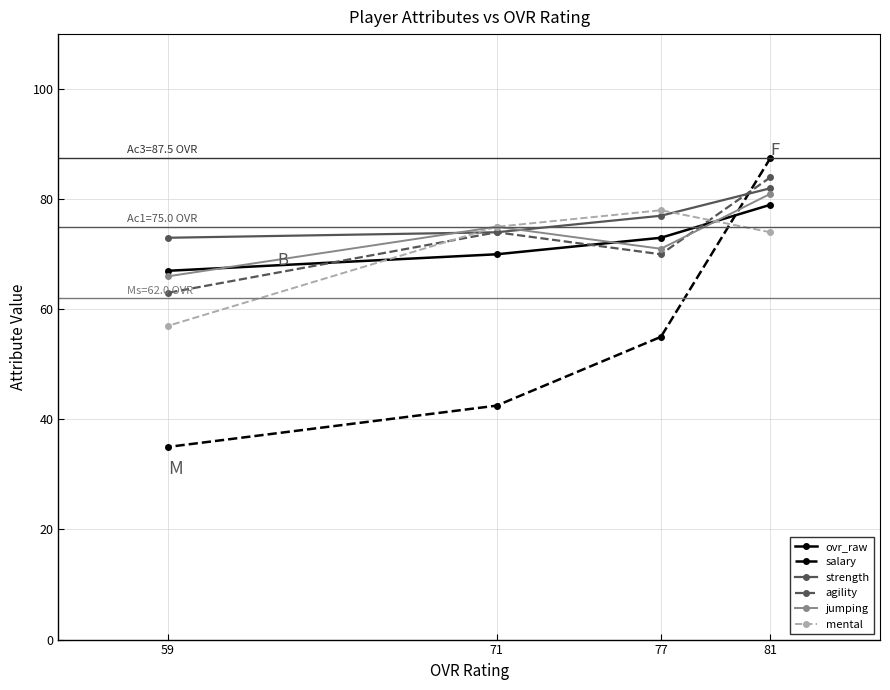

What is the sum of all agility values?

291.0